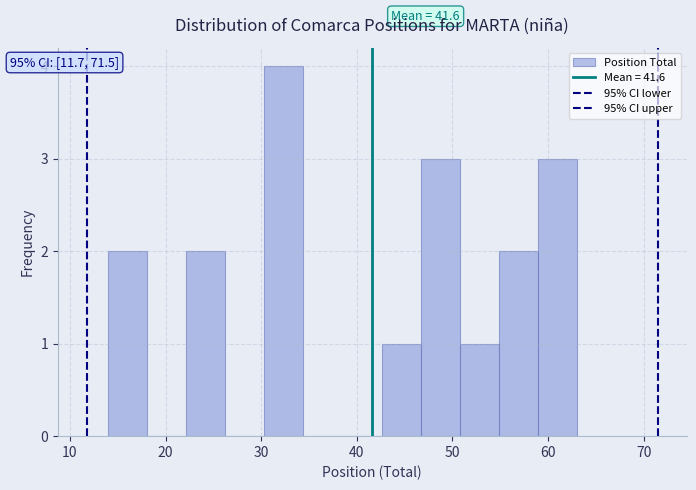

Over which range of the x-axis is the bar tallest?

30 to 34